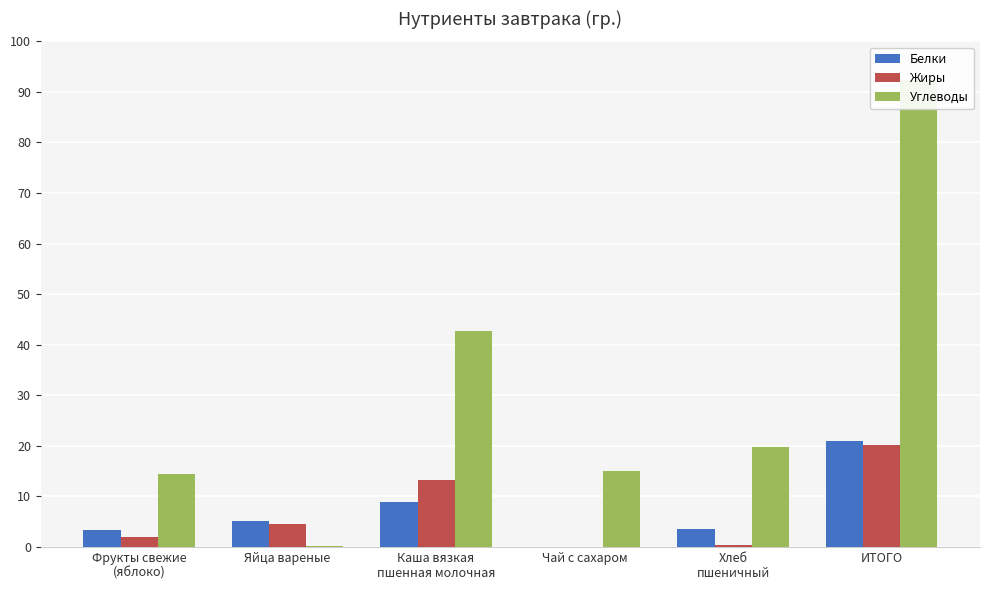

Rank the series at Каша вязкая
пшенная молочная from highest to lowest value.

Углеводы, Жиры, Белки